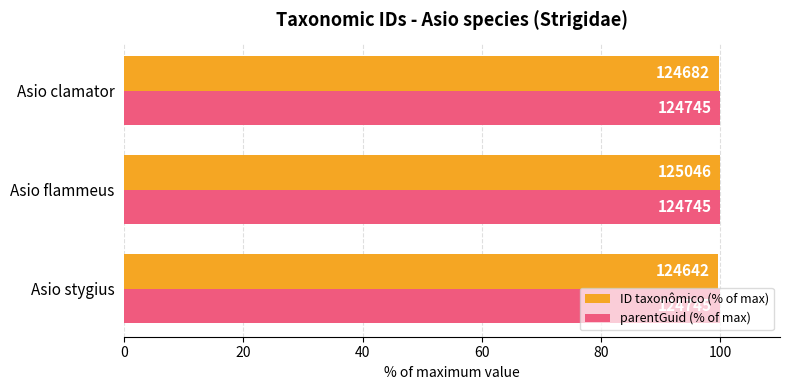

What are all the series names shown in the legend?

ID taxonômico (% of max), parentGuid (% of max)